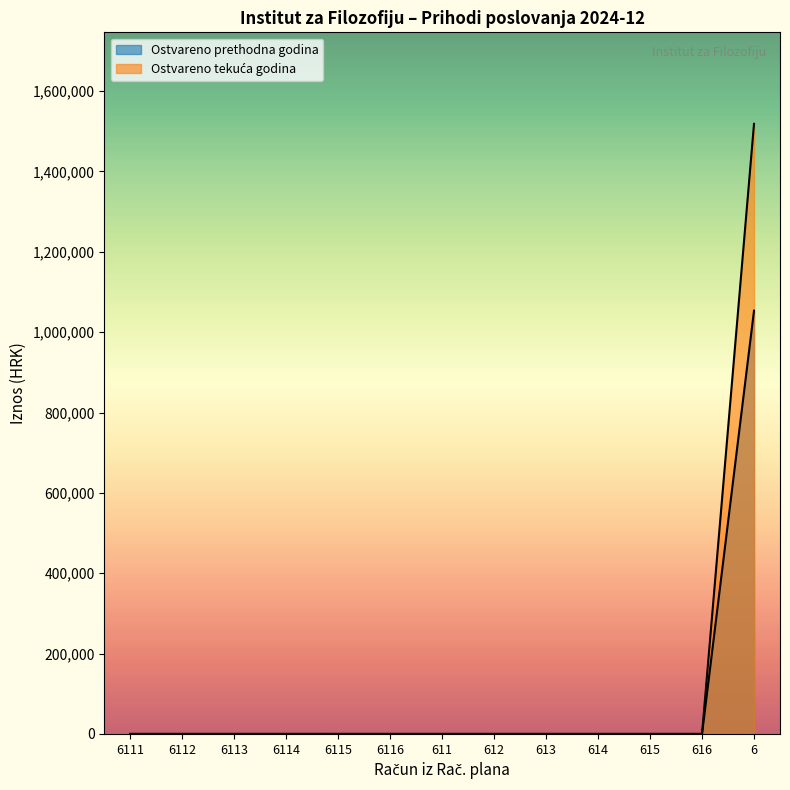

True or false: Prihodi poslovanja and Porez i prirez na dohodak intersect in this chart.

False